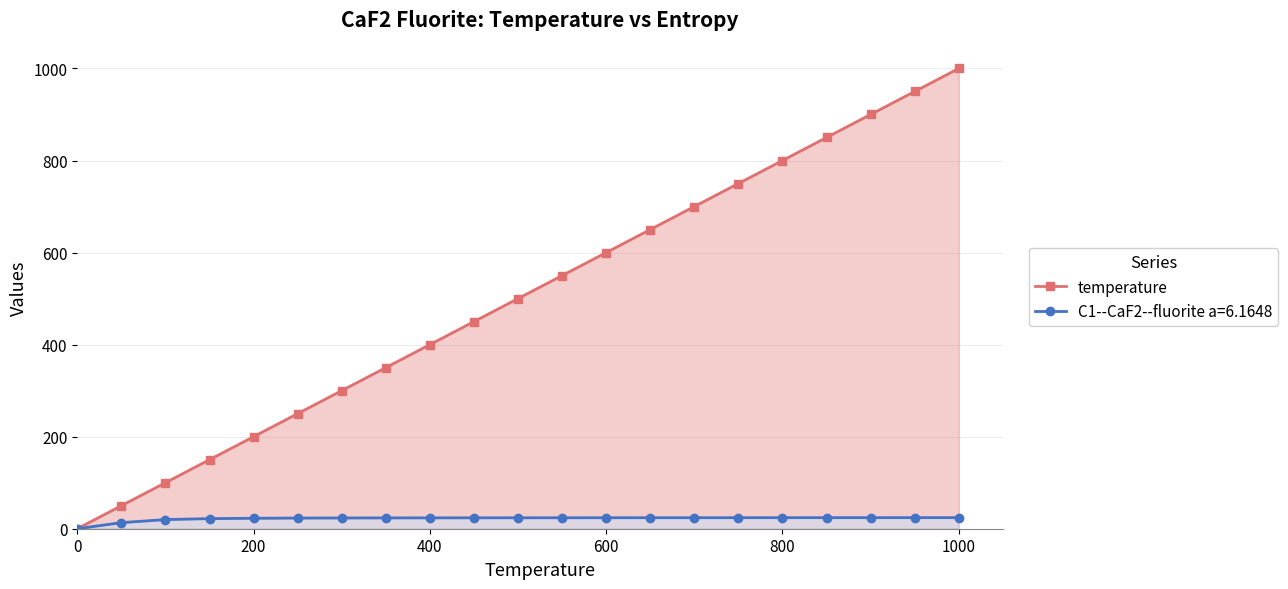

Does the chart have visible grid lines?

Yes